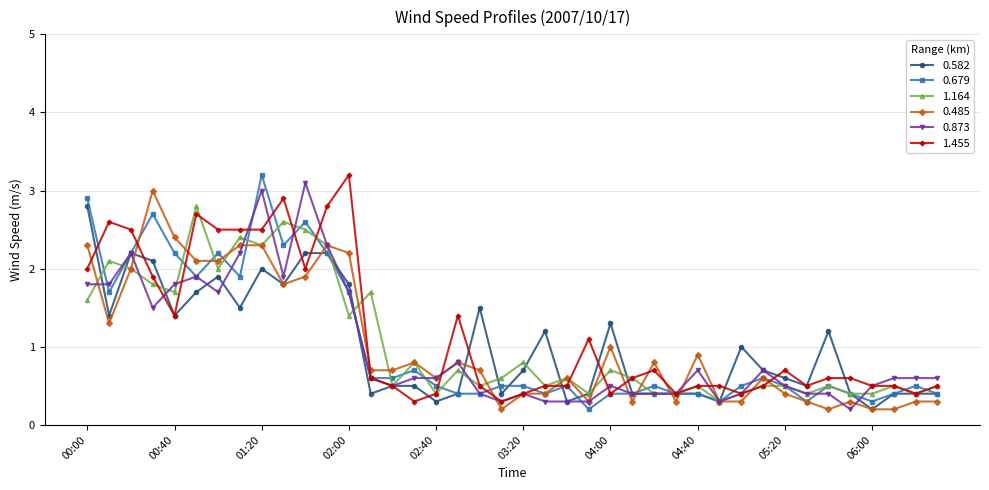

Reading right to left, extract all data points from this chart.

0.582: 0.4	0.4	0.4	0.2	0.4	1.2	0.5	0.6	0.7	1.0	0.3	0.4	0.4	0.4	0.4	1.3	0.4	0.3	1.2	0.7	0.4	1.5	0.4	0.3	0.5	0.5	0.4	1.8	2.2	2.2	1.8	2.0	1.5	1.9	1.7	1.4	2.1	2.2	1.4	2.8
0.679: 0.4	0.5	0.4	0.3	0.4	0.5	0.3	0.5	0.6	0.5	0.3	0.4	0.4	0.5	0.4	0.4	0.2	0.5	0.4	0.5	0.5	0.4	0.4	0.5	0.7	0.6	0.6	1.7	2.2	2.6	2.3	3.2	1.9	2.2	1.9	2.2	2.7	2.2	1.7	2.9
1.164: 0.5	0.4	0.5	0.4	0.4	0.5	0.4	0.5	0.5	0.4	0.3	0.5	0.4	0.4	0.6	0.7	0.4	0.6	0.5	0.8	0.6	0.5	0.7	0.4	0.8	0.5	1.7	1.4	2.3	2.5	2.6	2.3	2.4	2.0	2.8	1.7	1.8	2.0	2.1	1.6
0.485: 0.3	0.3	0.2	0.2	0.3	0.2	0.3	0.4	0.6	0.3	0.3	0.9	0.3	0.8	0.3	1.0	0.3	0.6	0.4	0.4	0.2	0.7	0.8	0.6	0.8	0.7	0.7	2.2	2.3	1.9	1.8	2.3	2.3	2.1	2.1	2.4	3.0	2.0	1.3	2.3
0.873: 0.6	0.6	0.6	0.5	0.2	0.4	0.4	0.5	0.7	0.4	0.3	0.7	0.4	0.4	0.4	0.5	0.3	0.3	0.3	0.4	0.3	0.4	0.8	0.6	0.6	0.5	0.6	1.7	2.3	3.1	1.9	3.0	2.2	1.7	1.9	1.8	1.5	2.2	1.8	1.8
1.455: 0.5	0.4	0.5	0.5	0.6	0.6	0.5	0.7	0.5	0.4	0.5	0.5	0.4	0.7	0.6	0.4	1.1	0.5	0.5	0.4	0.3	0.5	1.4	0.4	0.3	0.5	0.6	3.2	2.8	2.0	2.9	2.5	2.5	2.5	2.7	1.4	1.9	2.5	2.6	2.0